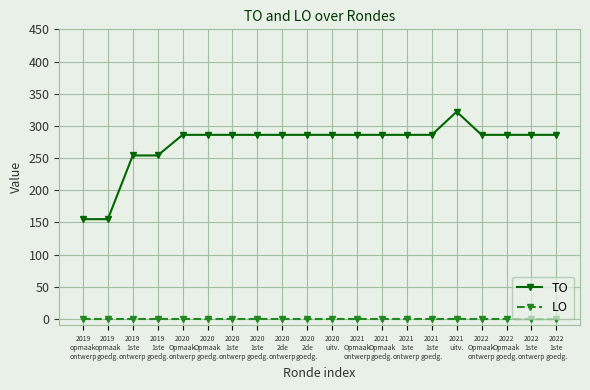

True or false: TO and LO cross at least once.

False